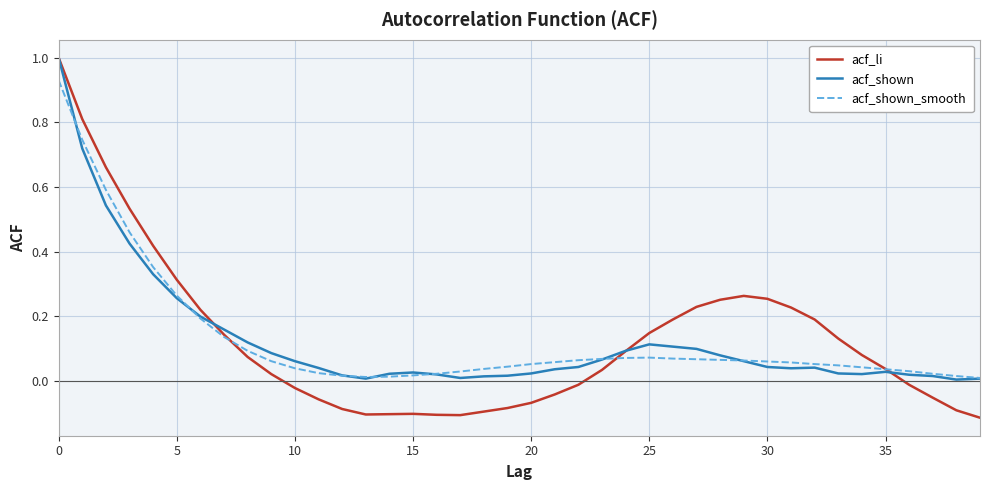

What is the greatest value displayed?

1.0